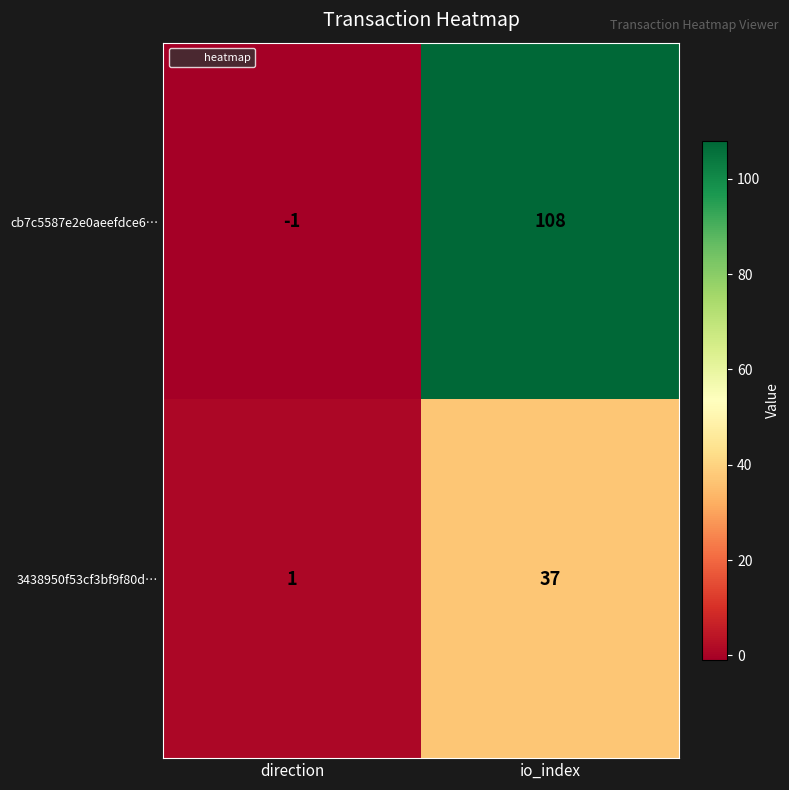

What is the difference between the cb7c5587e2e0aeefdce6… values at direction and io_index?

109